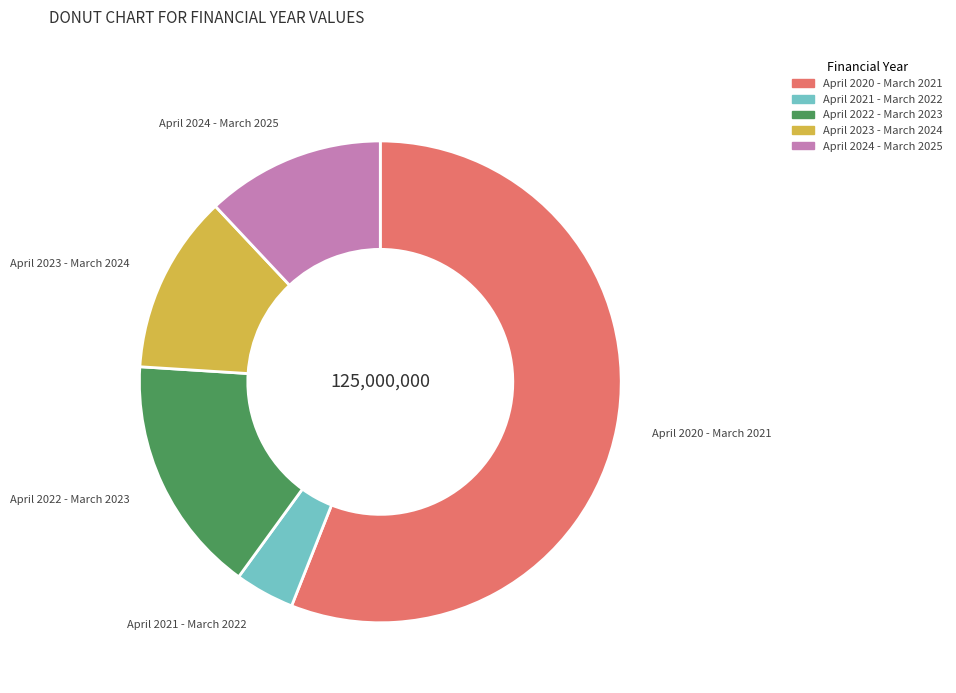

Combined, do April 2020 - March 2021 and April 2022 - March 2023 account for over 50%?

Yes